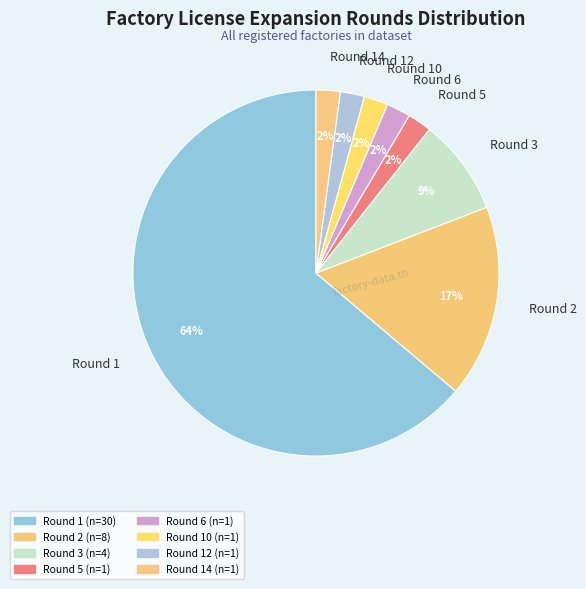

Which slice is the largest?

Round 1